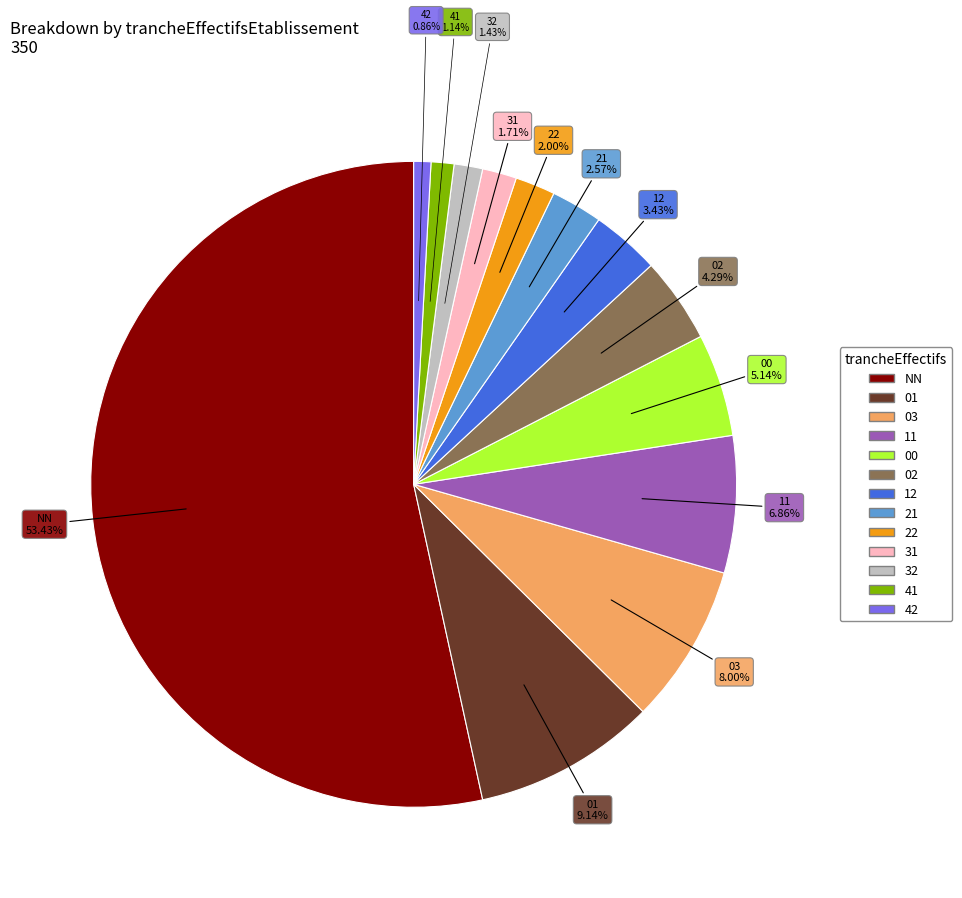

What is the majority slice?

NN